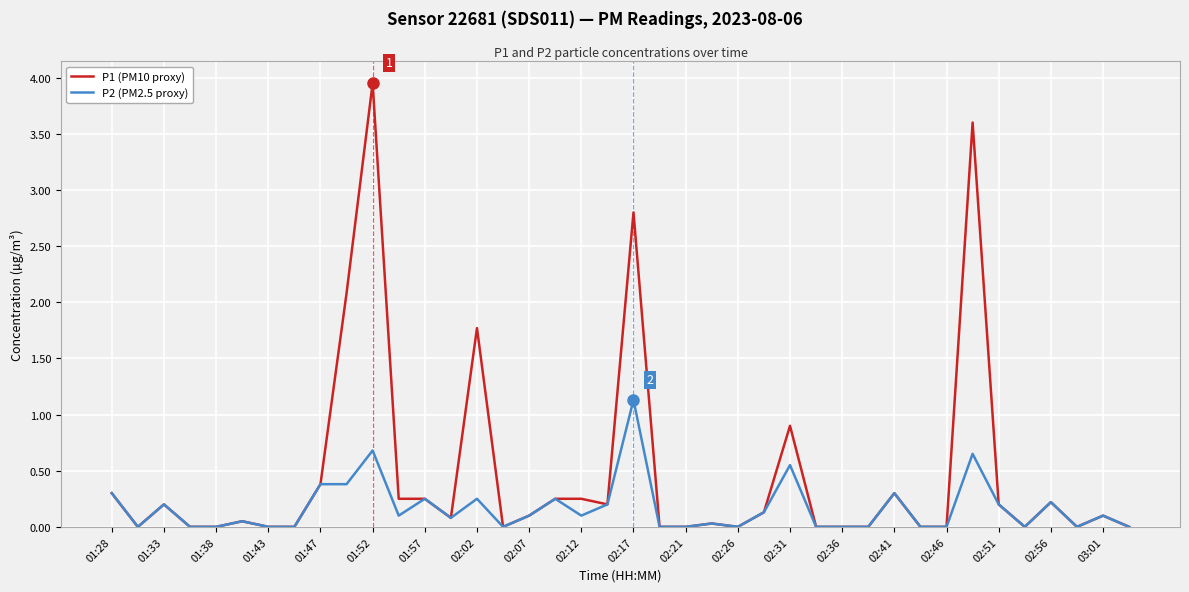

List the series in order of their overall mean, lowest first.

P2 (PM2.5 proxy), P1 (PM10 proxy)